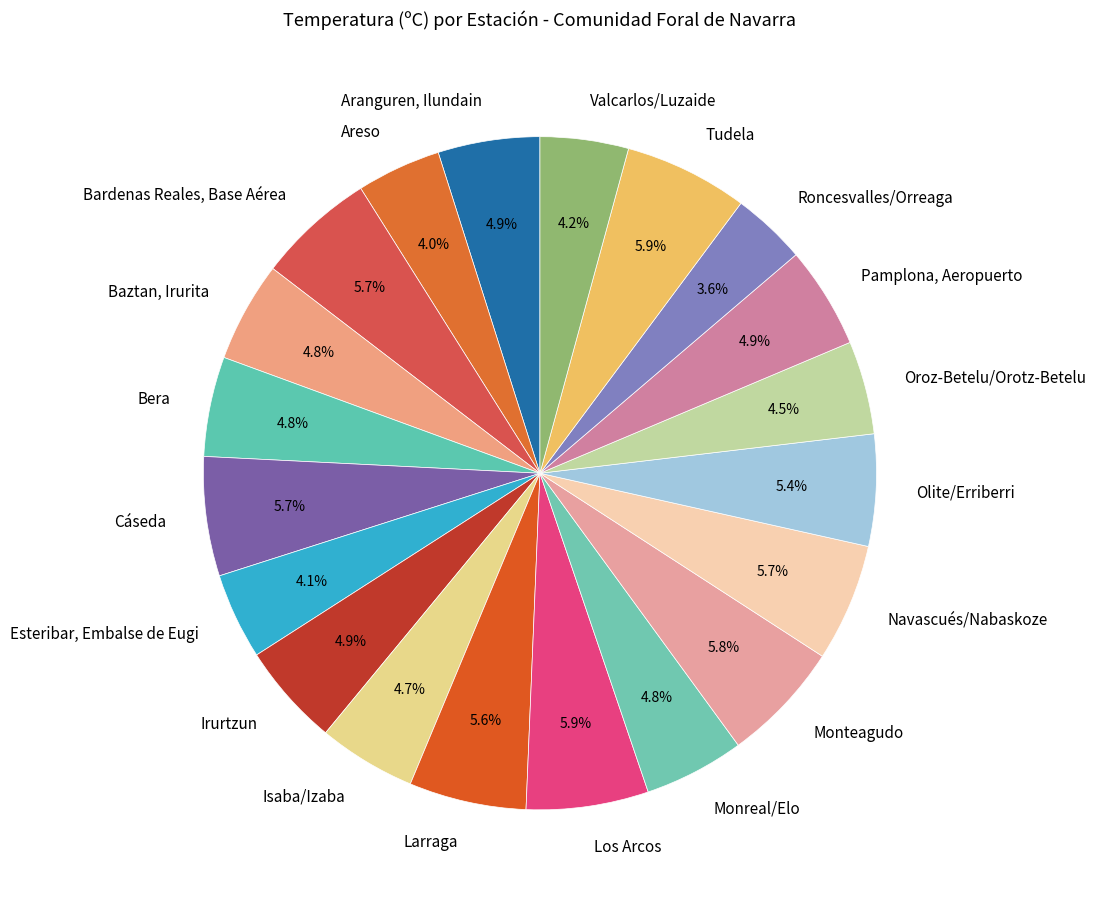

How many segments does this pie chart have?

20